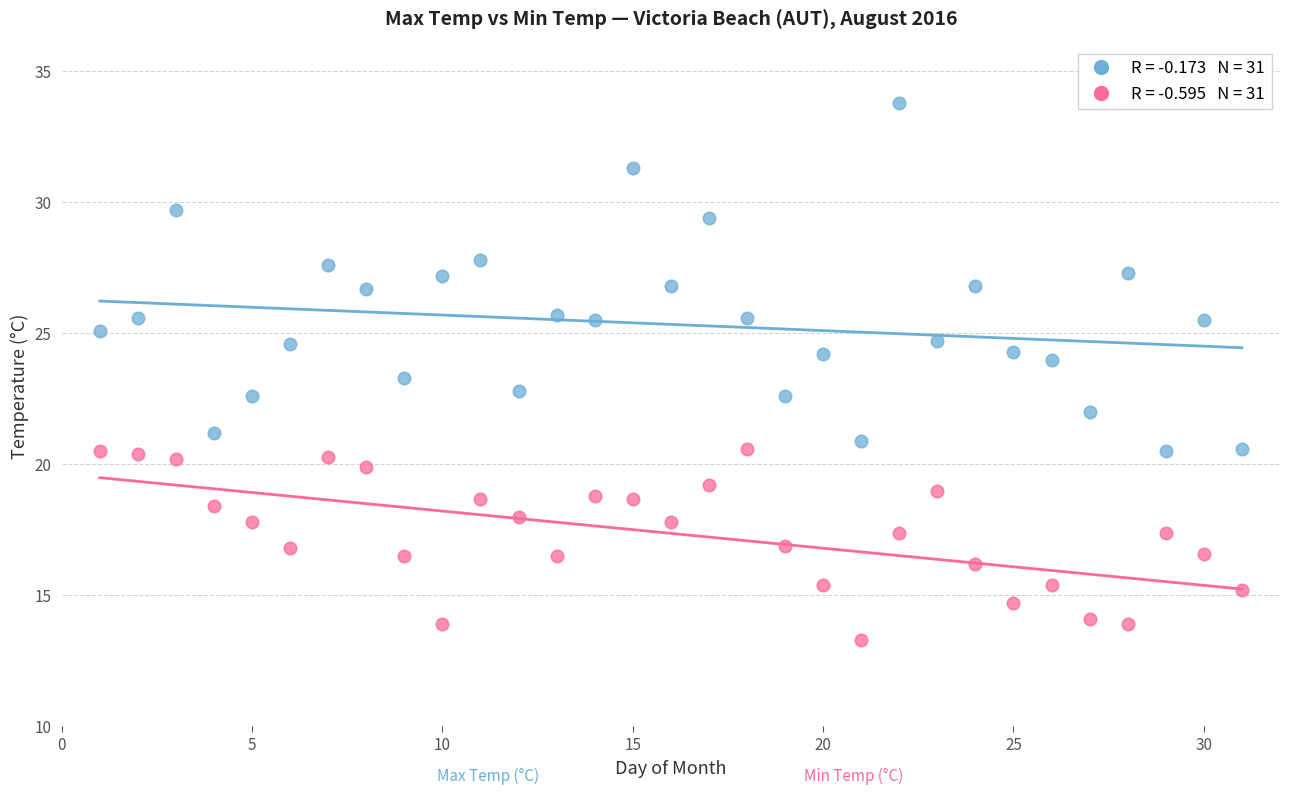

Across all data points, what is the range of Y values (max minus min)?

20.5